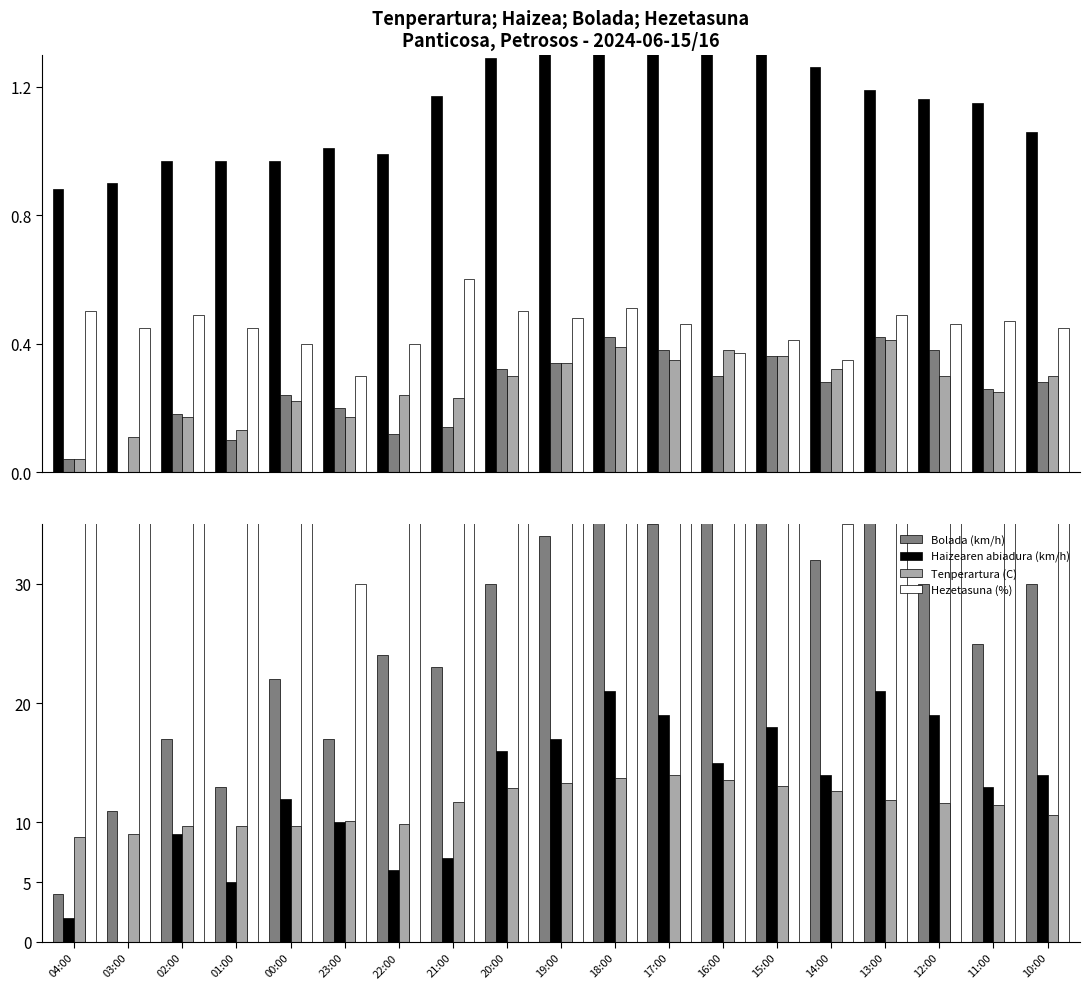

What are all the series names shown in the legend?

Tenperartura (C), Haizearen abiadura (km/h), Bolada (km/h), Hezetasuna (%)